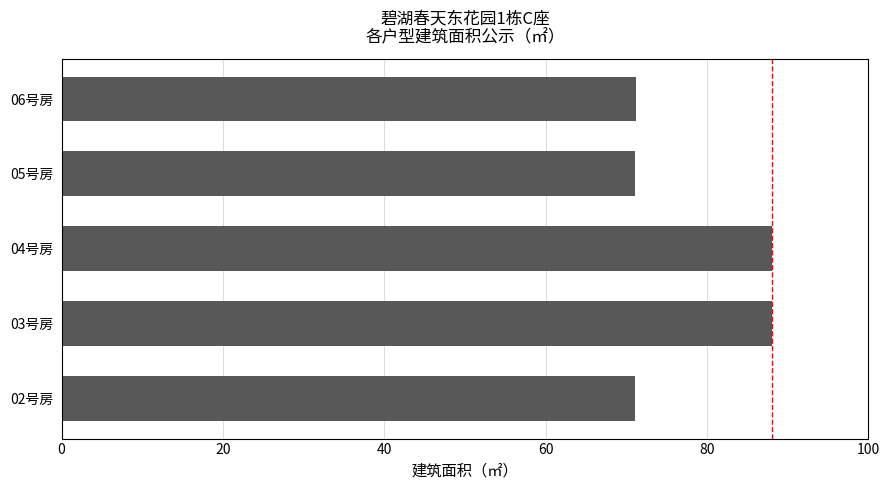

Does the chart contain stacked bars?

No